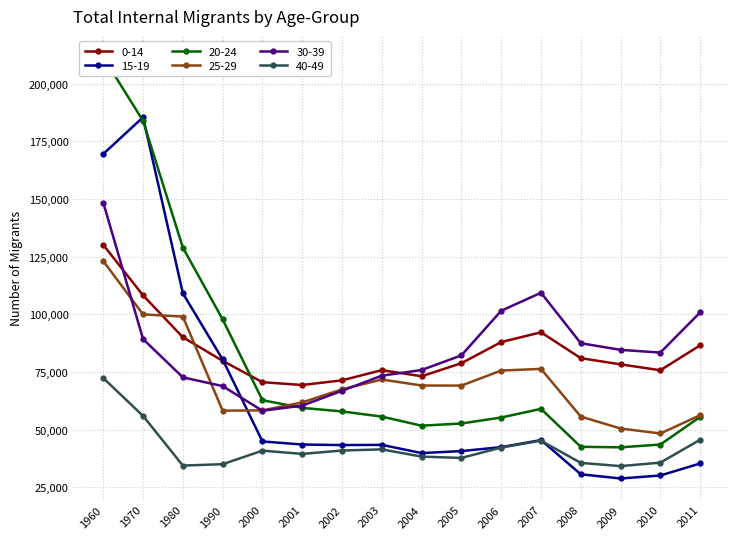

In 15-19, how many points are lower than both neighbors (excluding endpoints)?

3